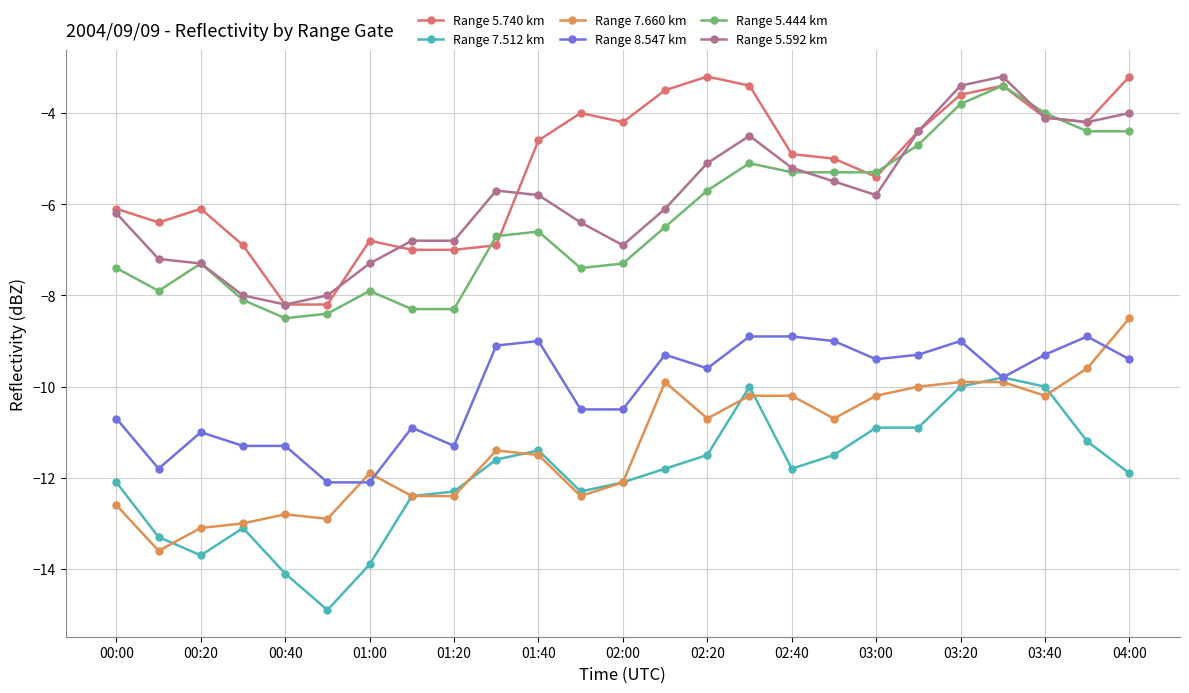

What is the smallest value displayed?

-14.9